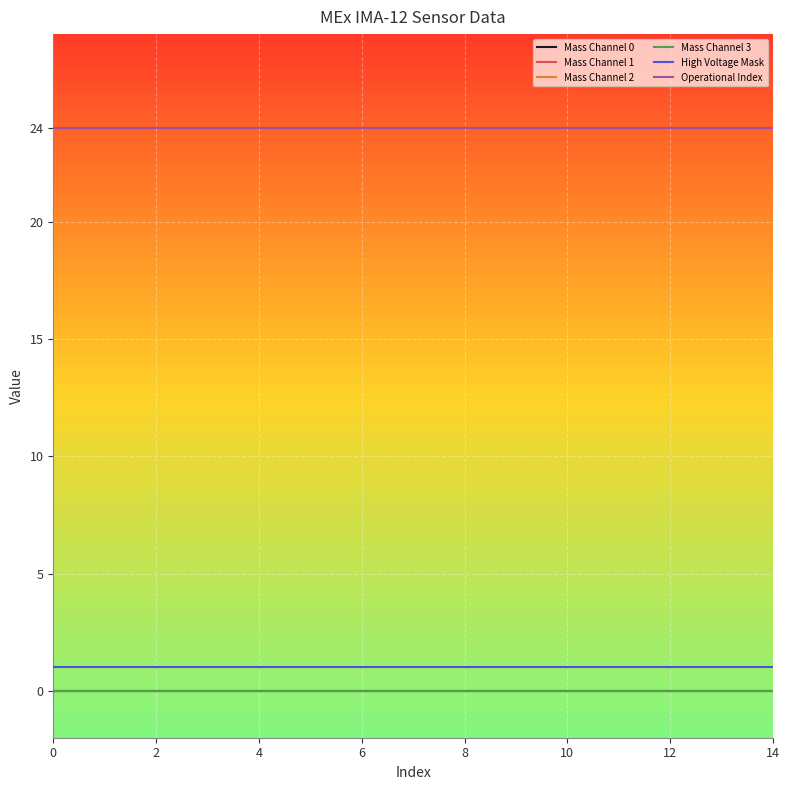

Is this an area chart (filled region under the line)?

No